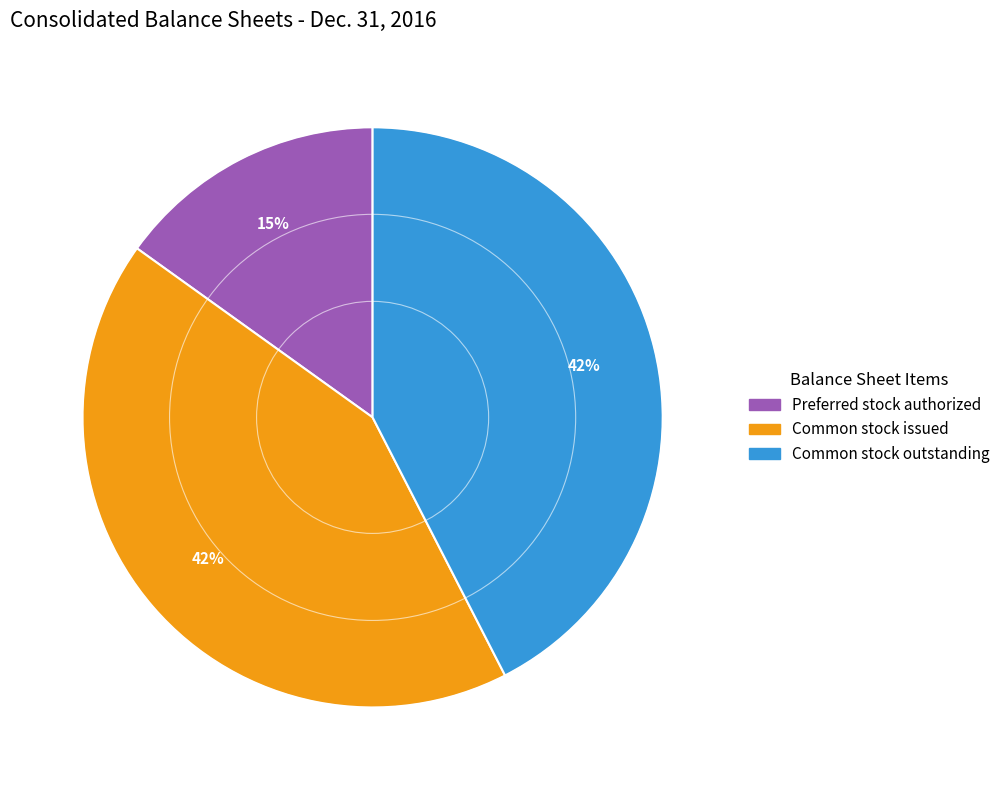

Does any single category account for the majority?

No